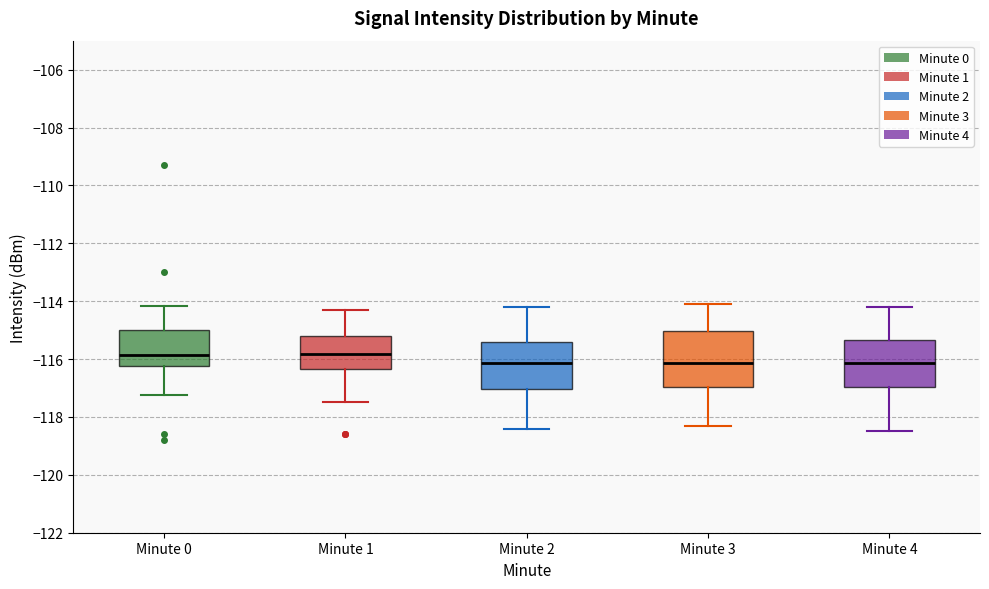

Reading left to right, read every box against the y-axis: the position of its median line, the range the box covers, and the ends of its whiskers. The values are not printed on the chart, so give them approximately, as read against the axis.

Minute 0: median -115.8, box -116.2 to -115.0, whiskers -117.2 to -114.2
Minute 1: median -115.8, box -116.4 to -115.2, whiskers -117.4 to -114.4
Minute 2: median -116.2, box -117.0 to -115.4, whiskers -118.4 to -114.2
Minute 3: median -116.2, box -117.0 to -115.0, whiskers -118.2 to -114.0
Minute 4: median -116.2, box -117.0 to -115.4, whiskers -118.4 to -114.2